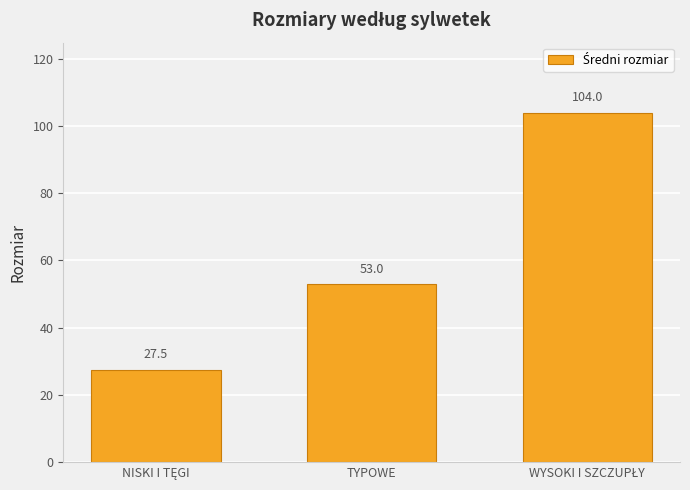

What is the value of the 1st bar from the left?

27.5